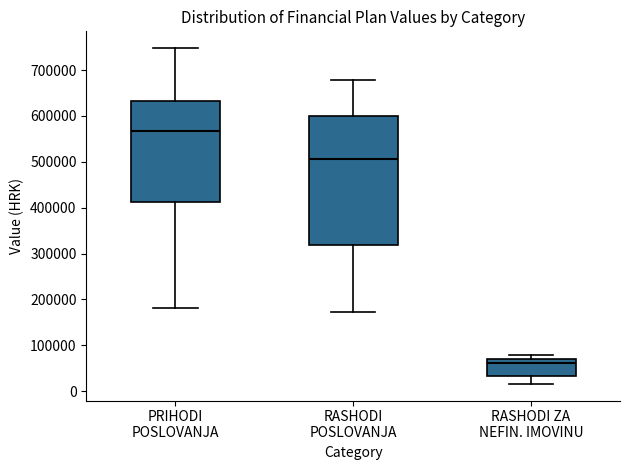

Which box has the lowest median line?

RASHODI ZA NEFIN. IMOVINU